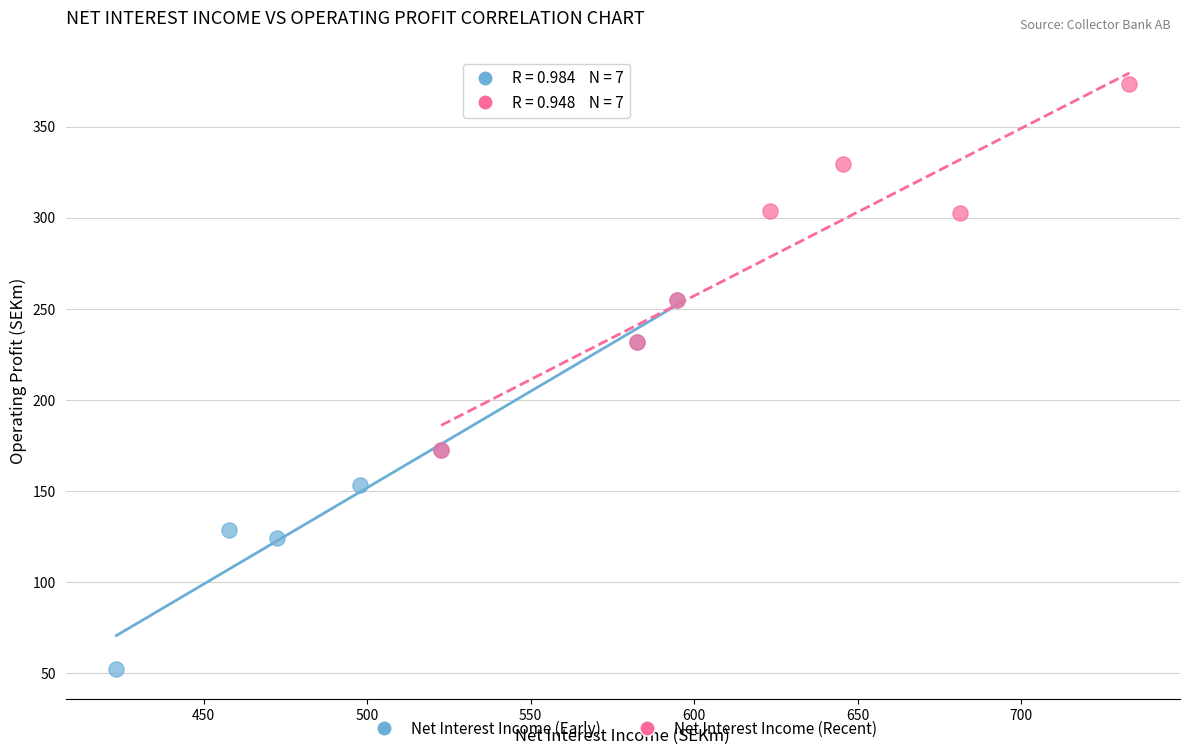

Which series contains the highest Y value?

Net Interest Income (Recent)